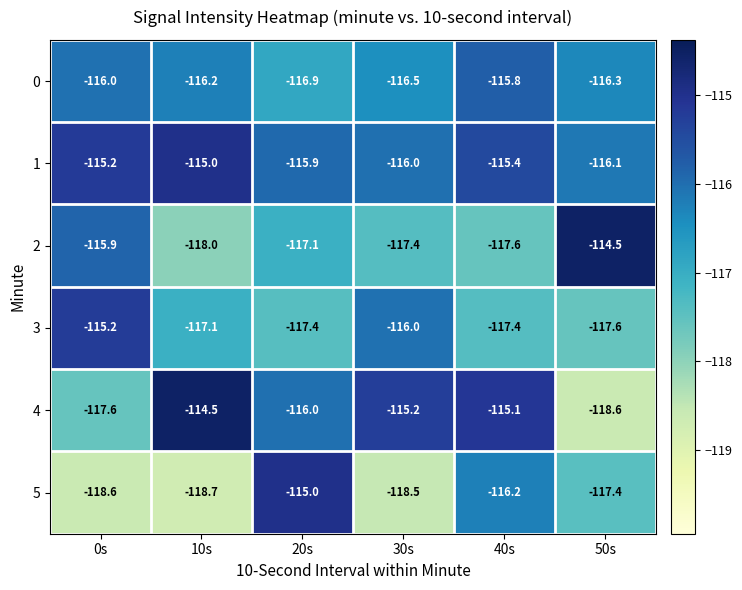

Which category has the lowest value in the 2 series?

10s